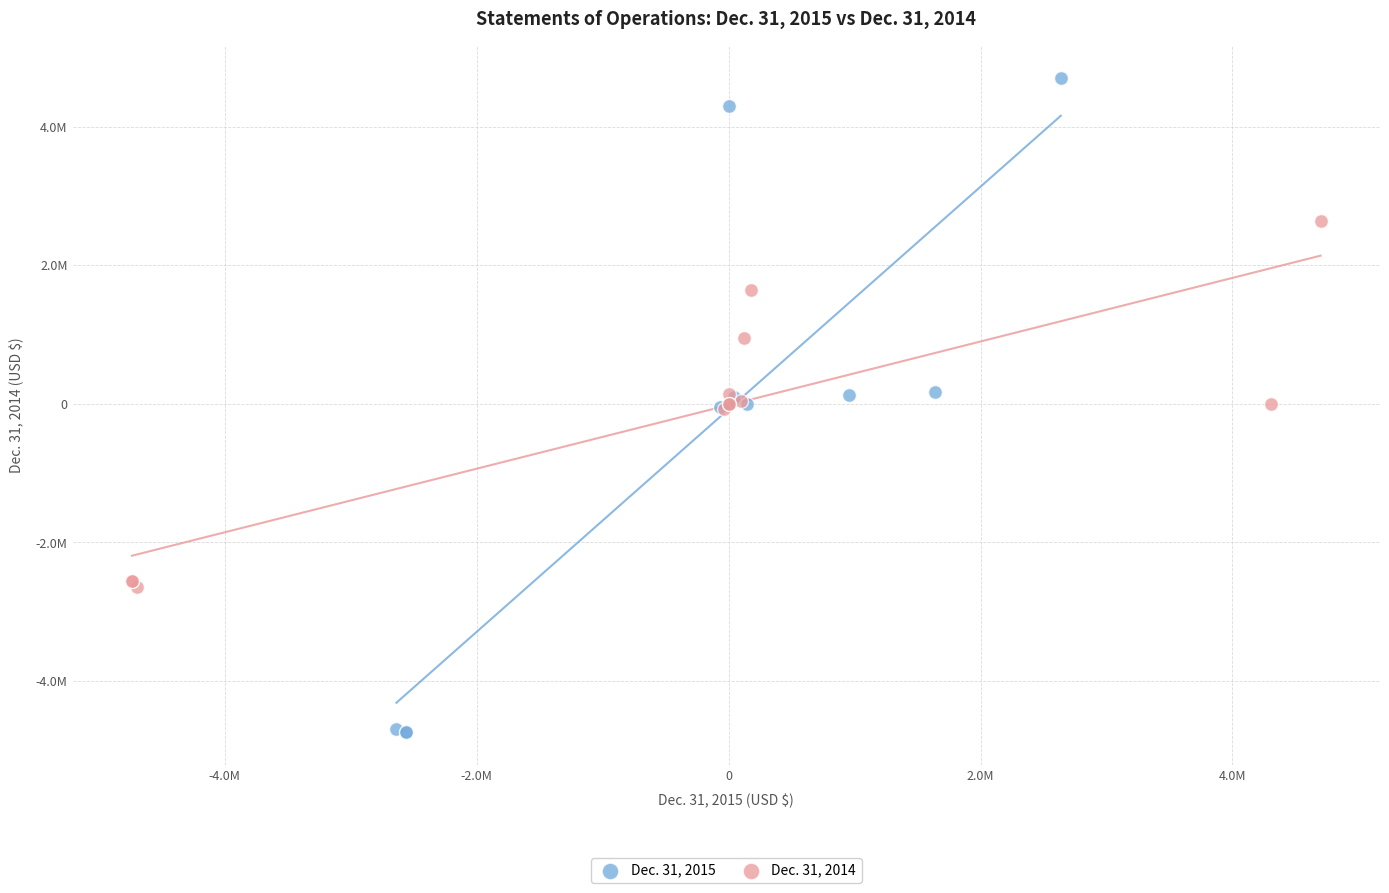

What are all the series names shown in the legend?

Dec. 31, 2015, Dec. 31, 2014